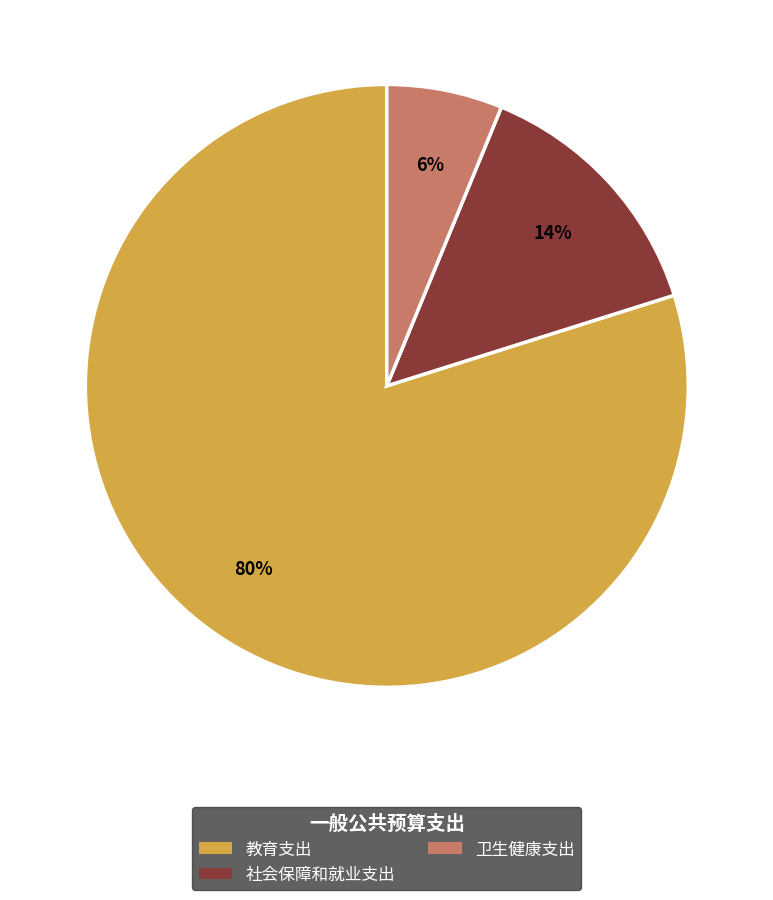

Combined, do 卫生健康支出 and 教育支出 account for over 50%?

Yes